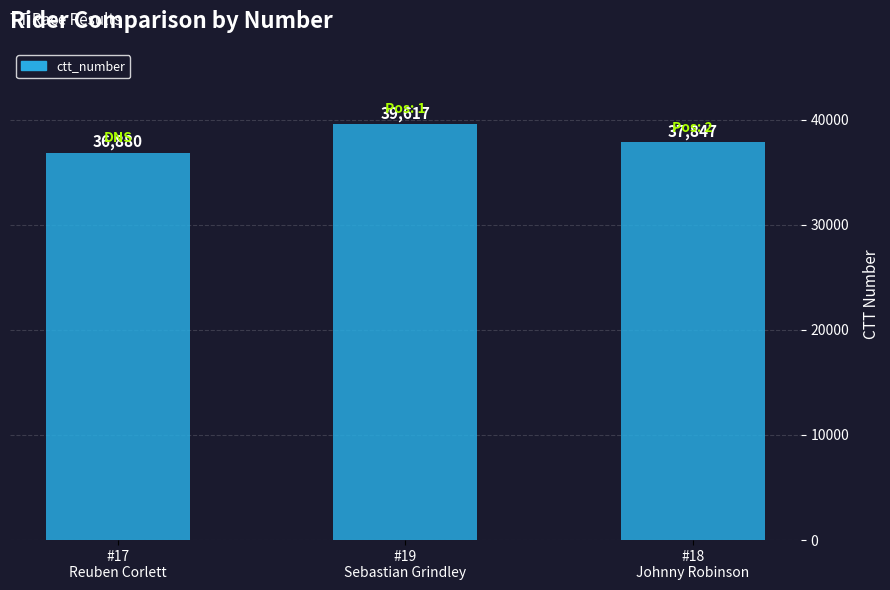

How many data points does each series have?

3